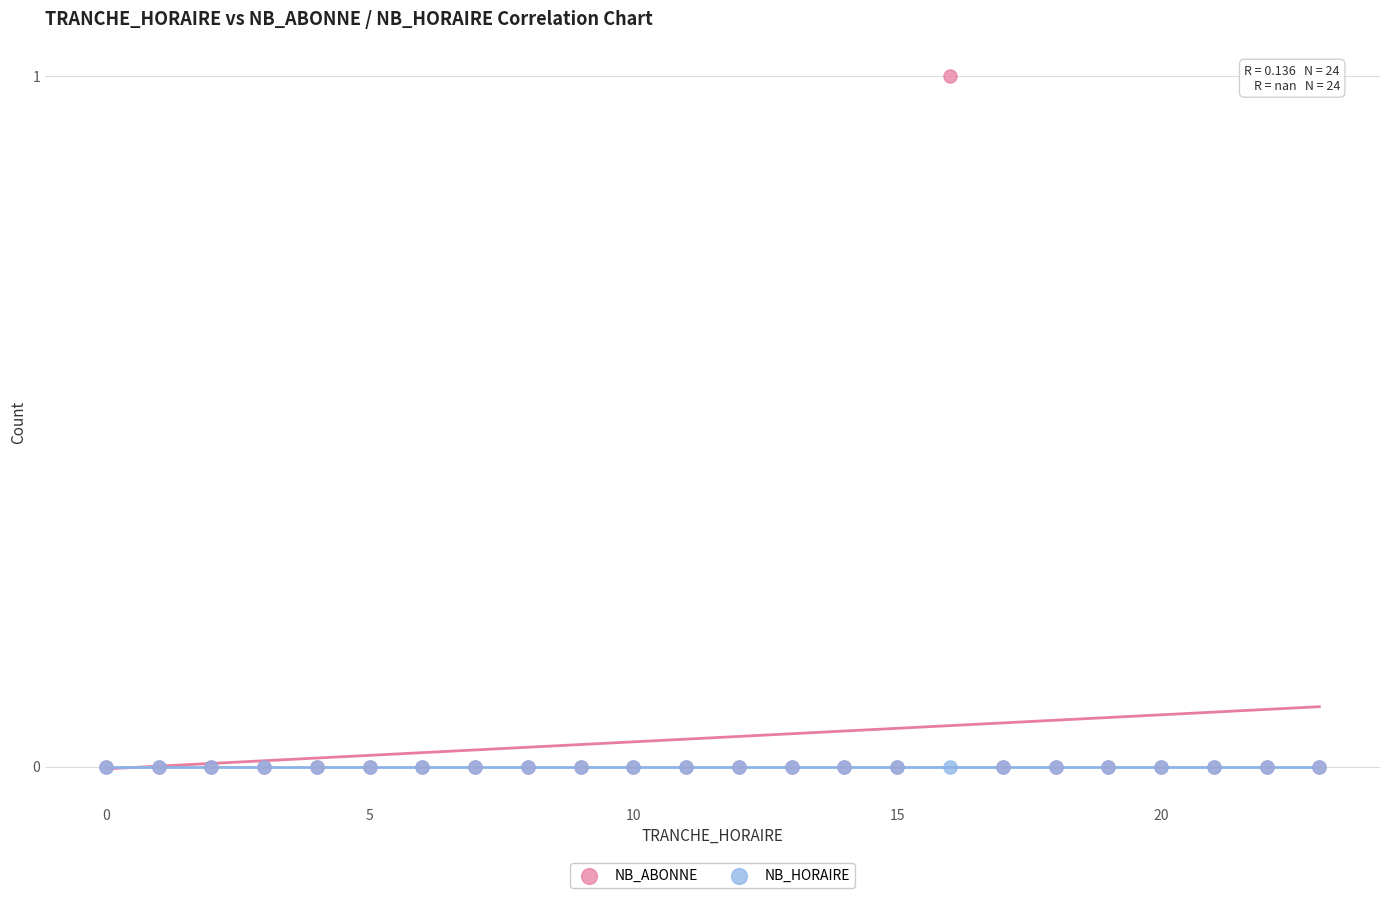

Which series contains the highest Y value?

NB_ABONNE